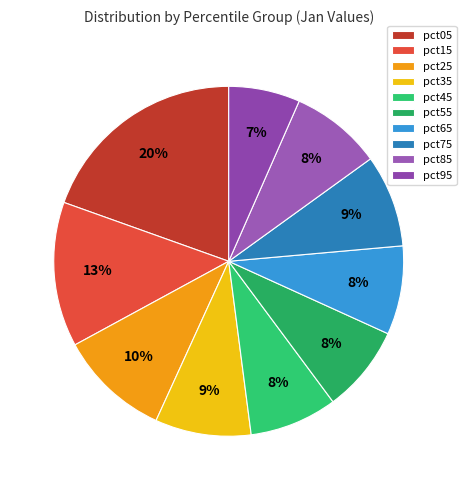

To the nearest percent, what percentage of the pie is pct45?

8%